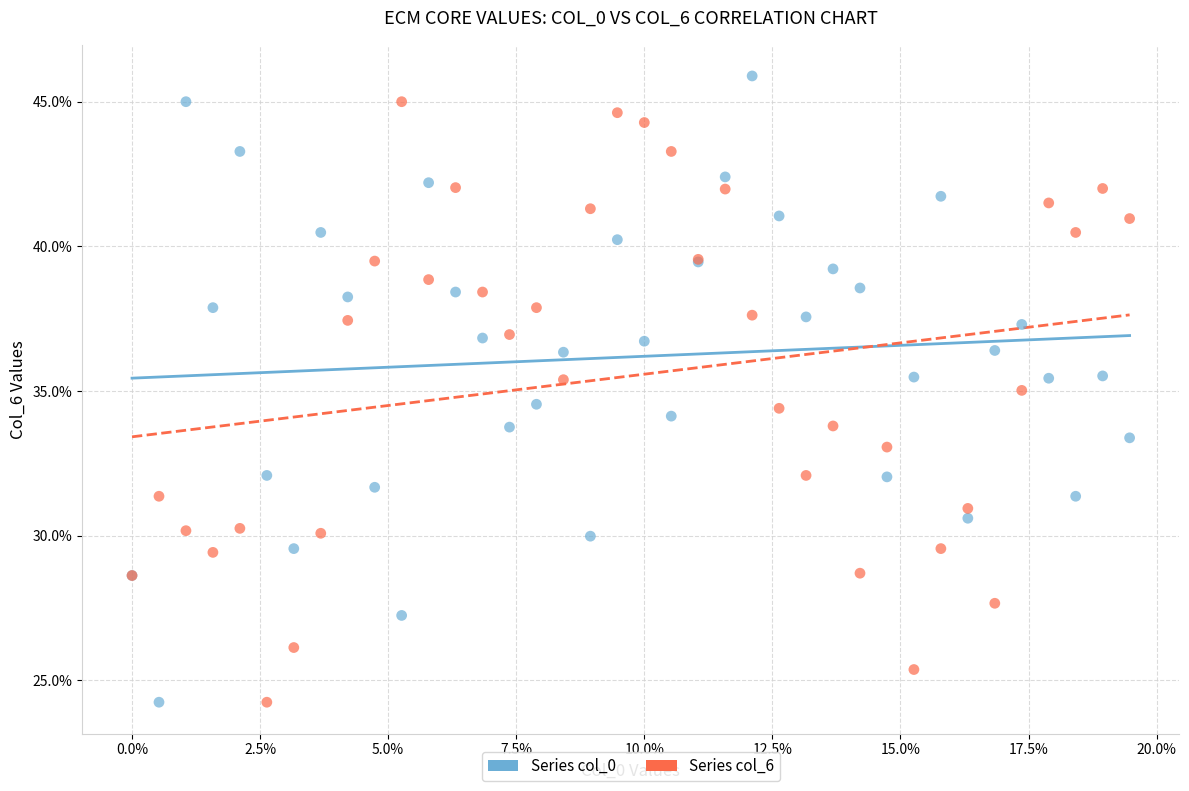

What are all the series names shown in the legend?

Series col_0, Series col_6